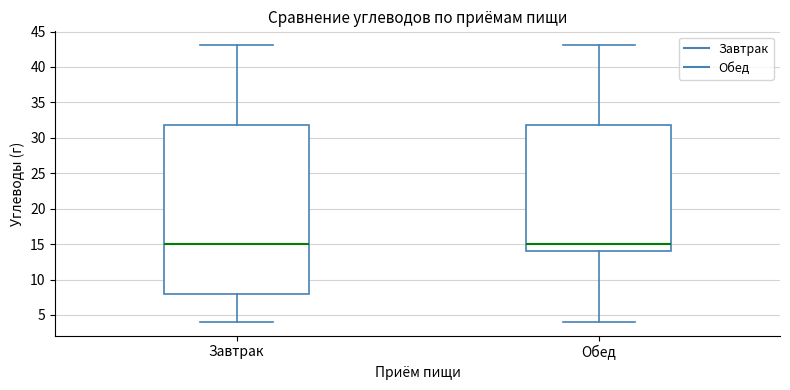

Where is the upper edge of the box for Обед on the y-axis? The values are not printed on the chart, so give them approximately, as read against the axis.

32